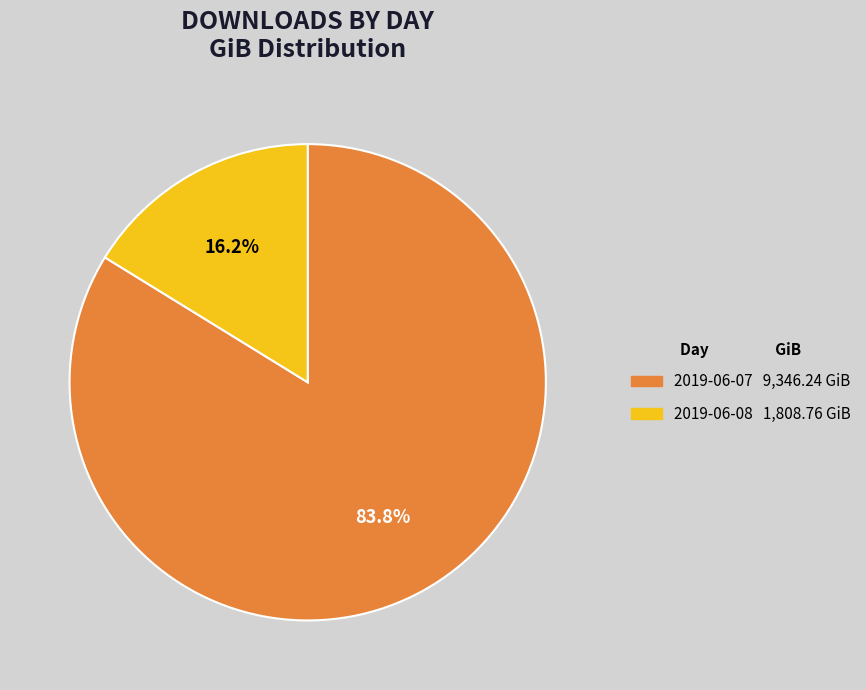

What is the largest slice in the pie chart?

2019-06-07